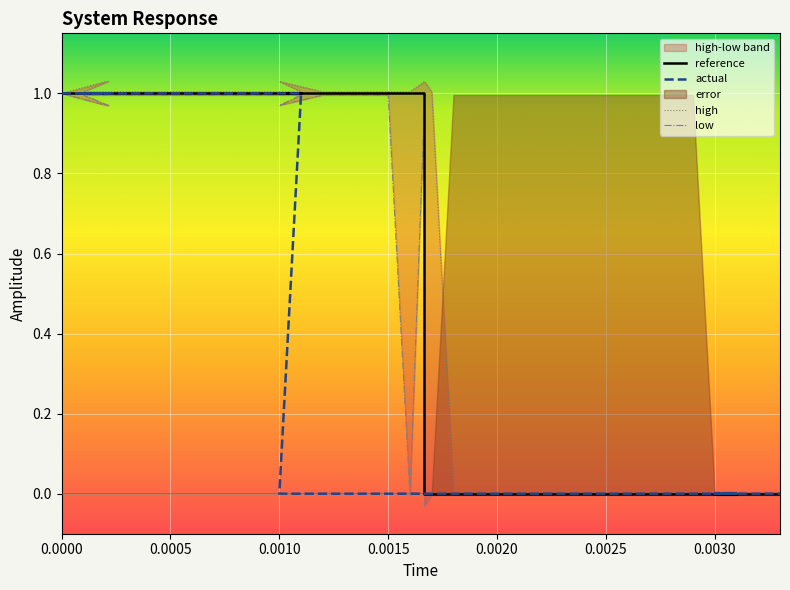

How many lines are shown in the chart?

4